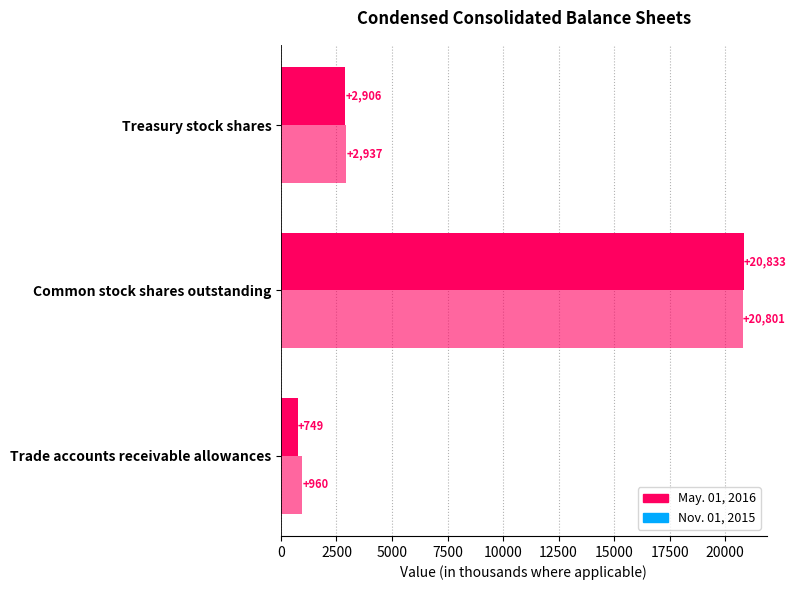

How many data points does each series have?

3